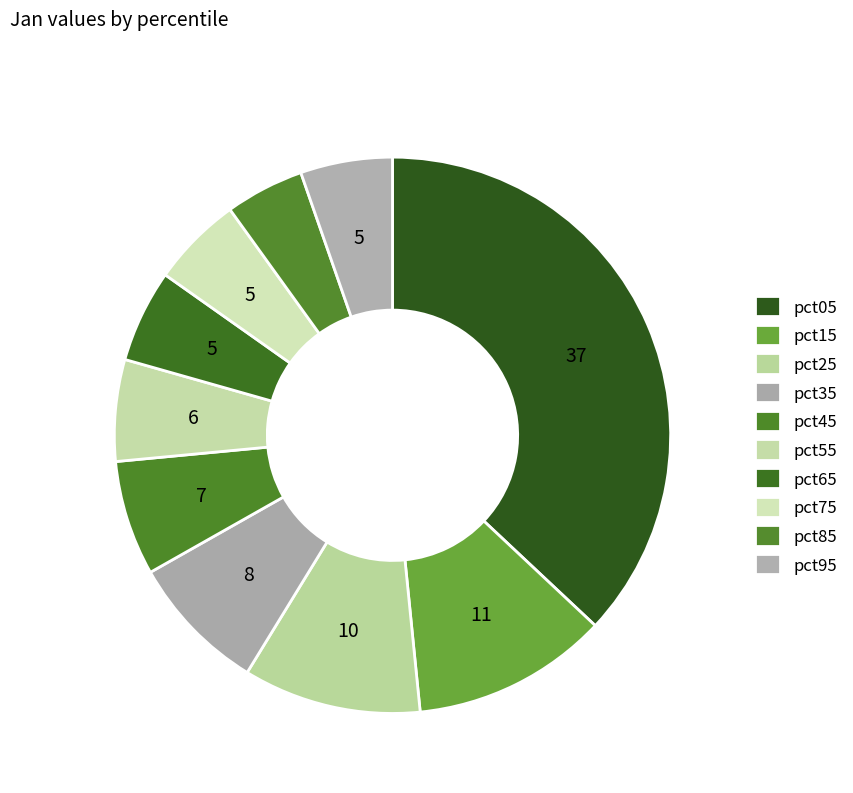

How many segments does this pie chart have?

10